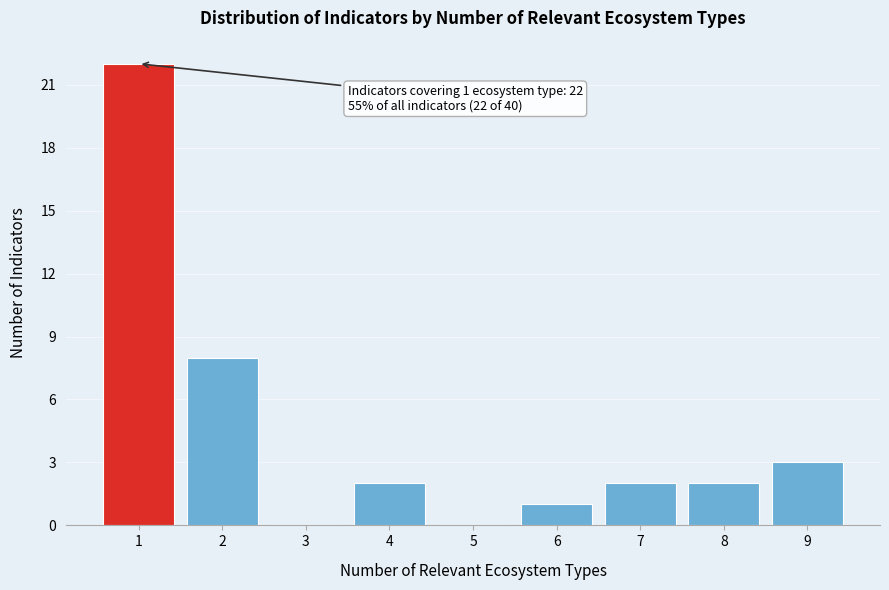

Reading left to right, transcribe all the data shown in this chart.

1=22	2=8	3=0	4=2	5=0	6=1	7=2	8=2	9=3